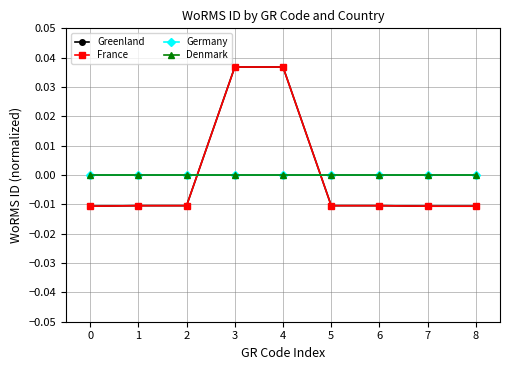

Which series changed the most between 1 and 7?

Greenland